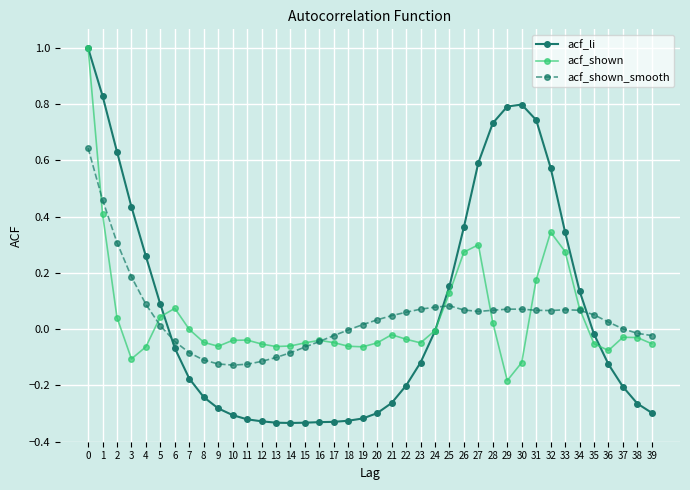

At which category does acf_shown reach its first local valley?

3